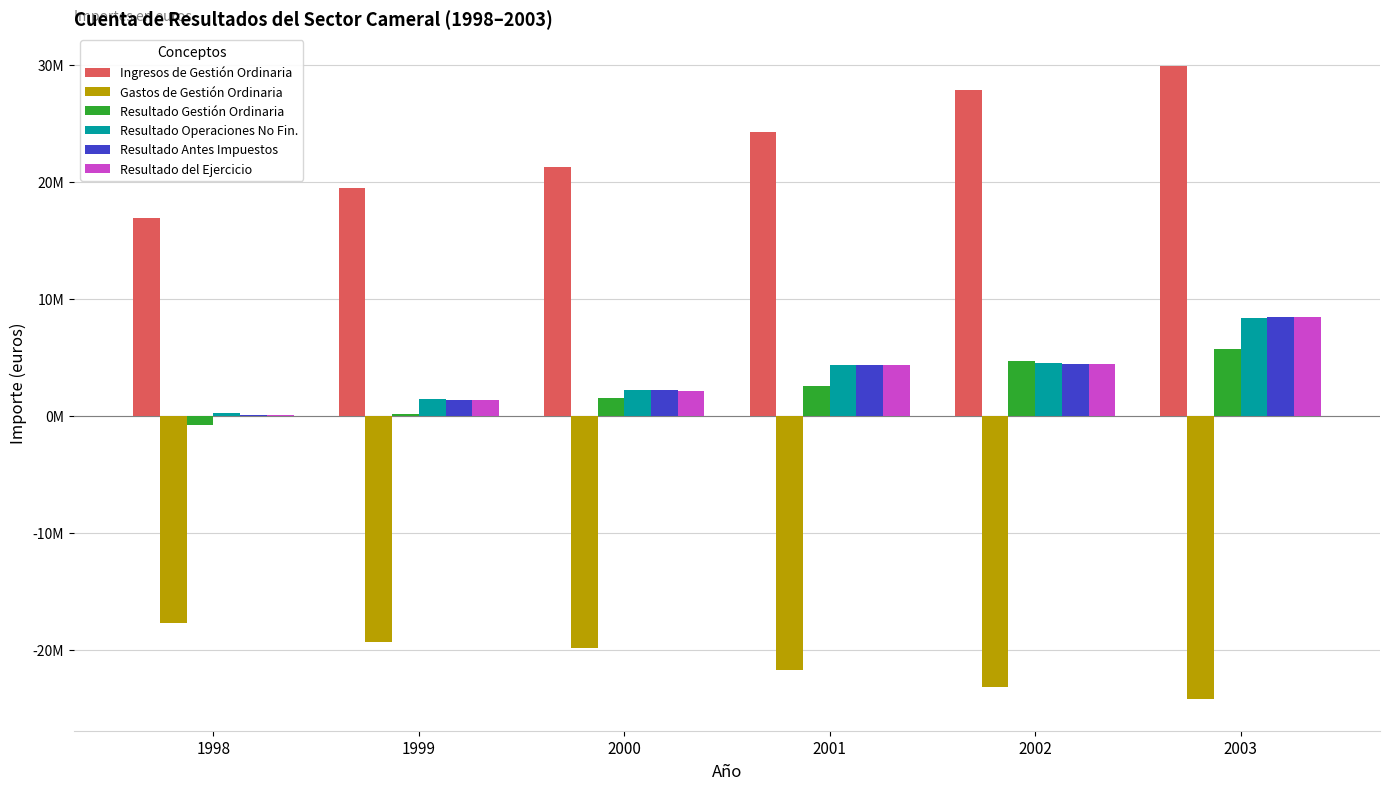

Which label corresponds to the smallest value in the chart?

2003